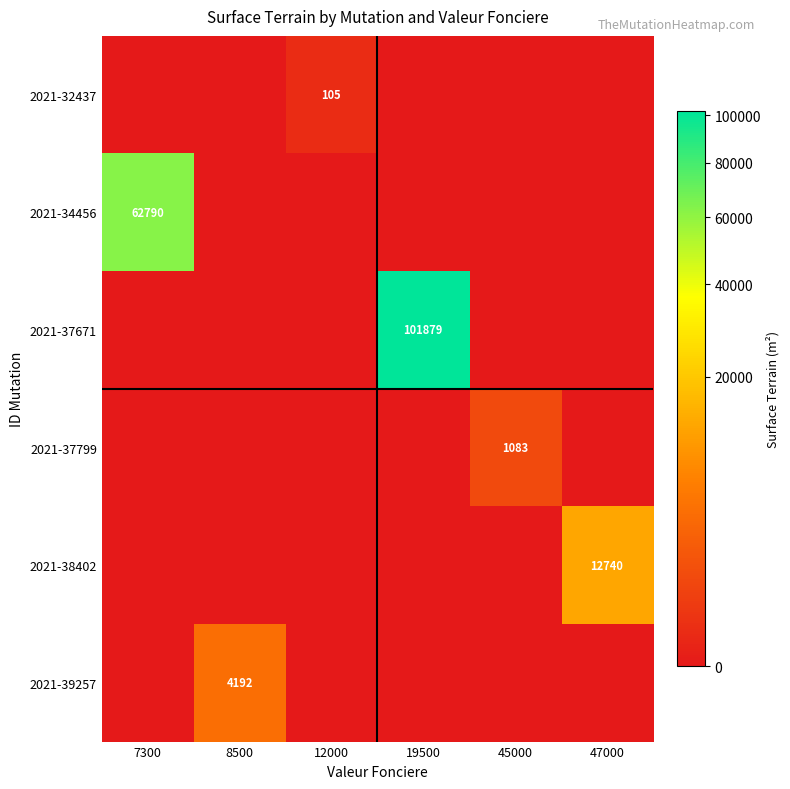

Is it true that 2021-38402 equals 5779 at 47000?

False